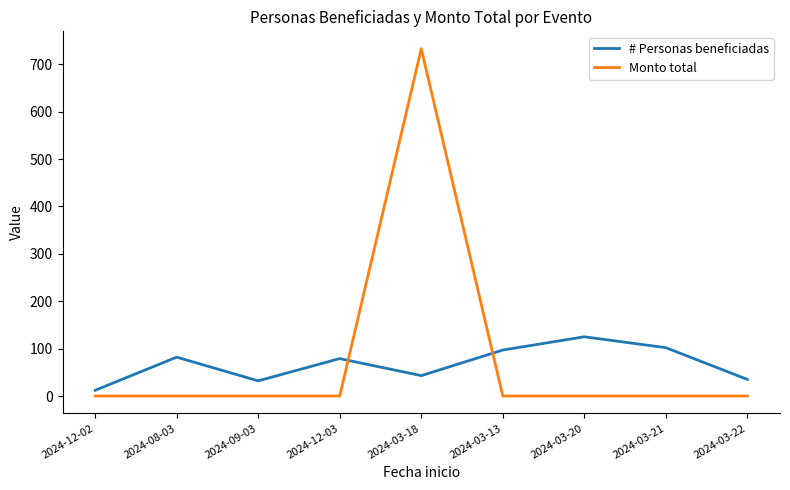

The # Personas beneficiadas series shows 102 at 2024-03-21. True or false?

True